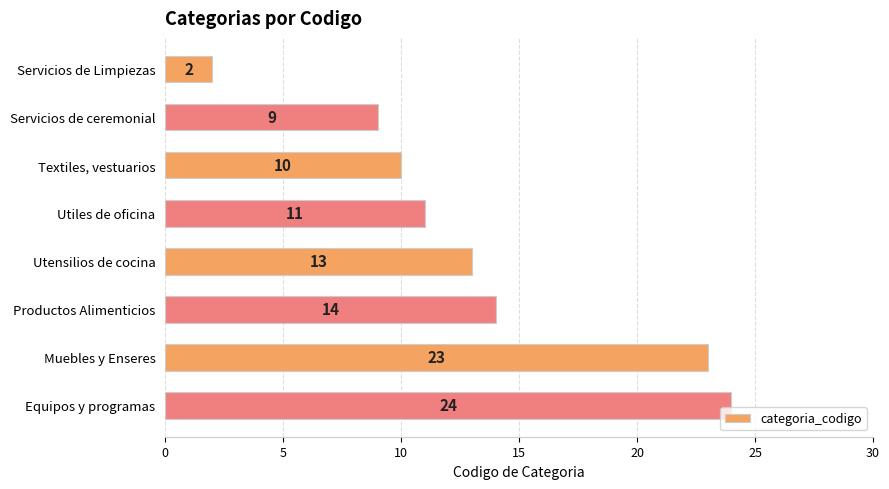

Count the number of categories in the chart.

8